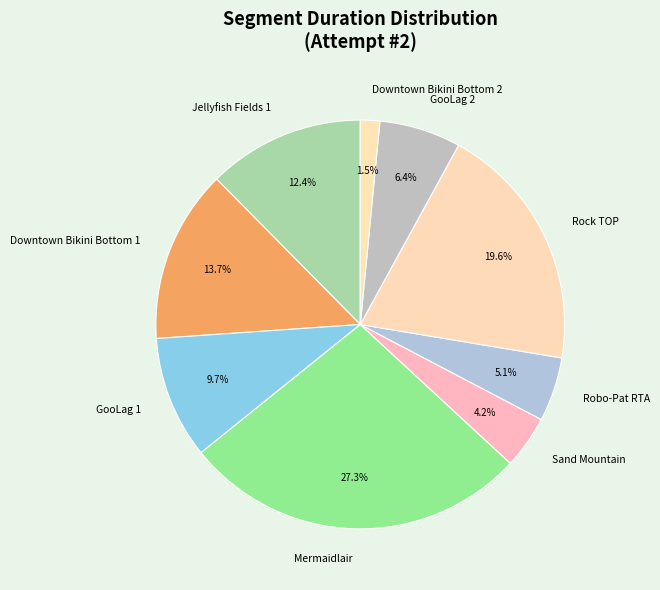

What percentage is NOT represented by Jellyfish Fields 1?

87.6%